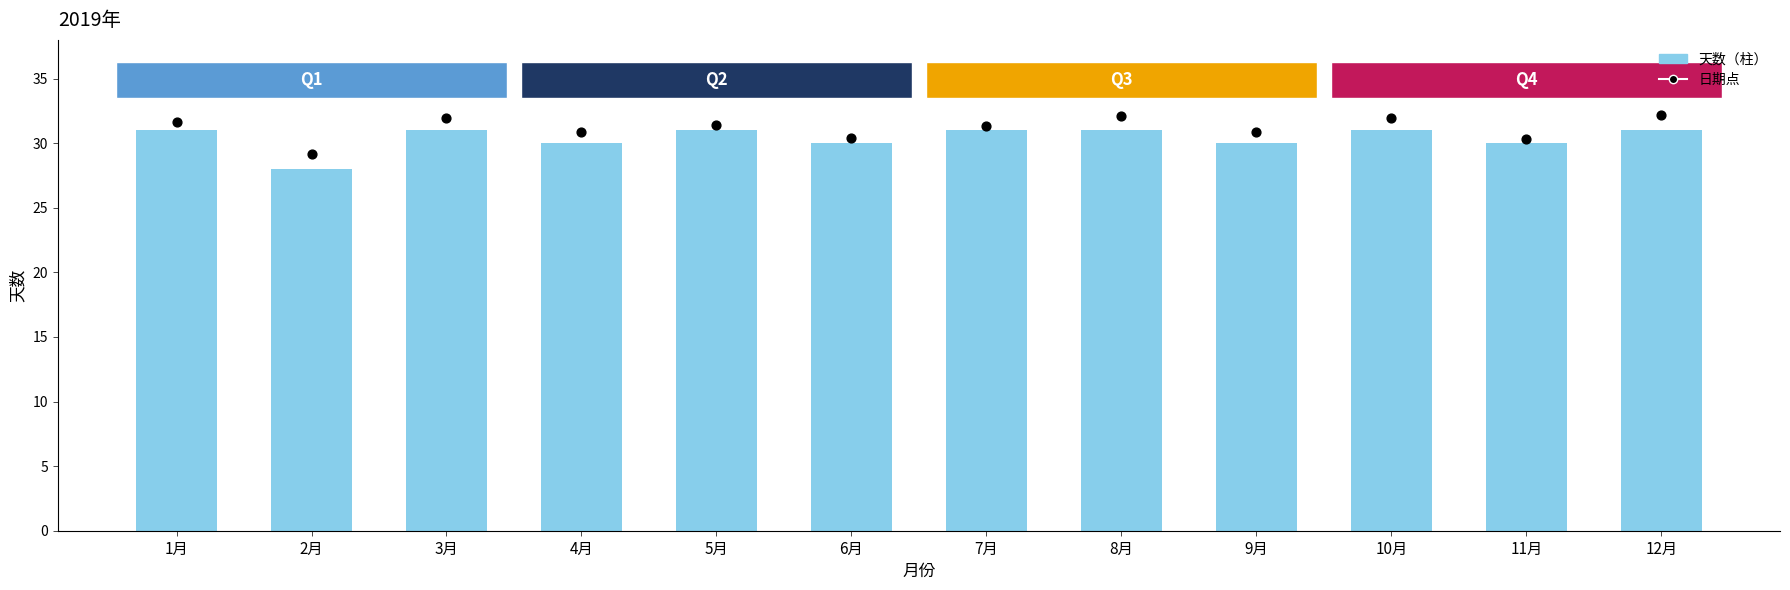

At which category is the sum across all series the highest?

12月